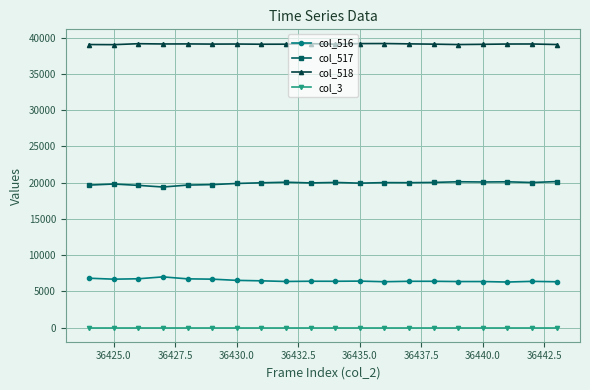

What is the maximum value shown in the chart?

39205